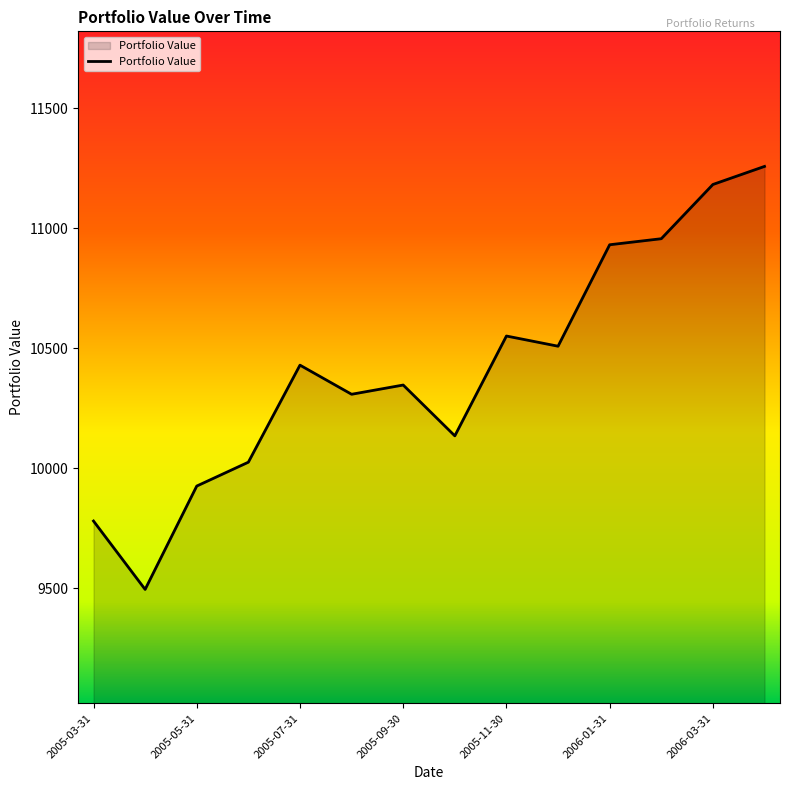

What is the difference between the maximum and minimum values?

1762.9